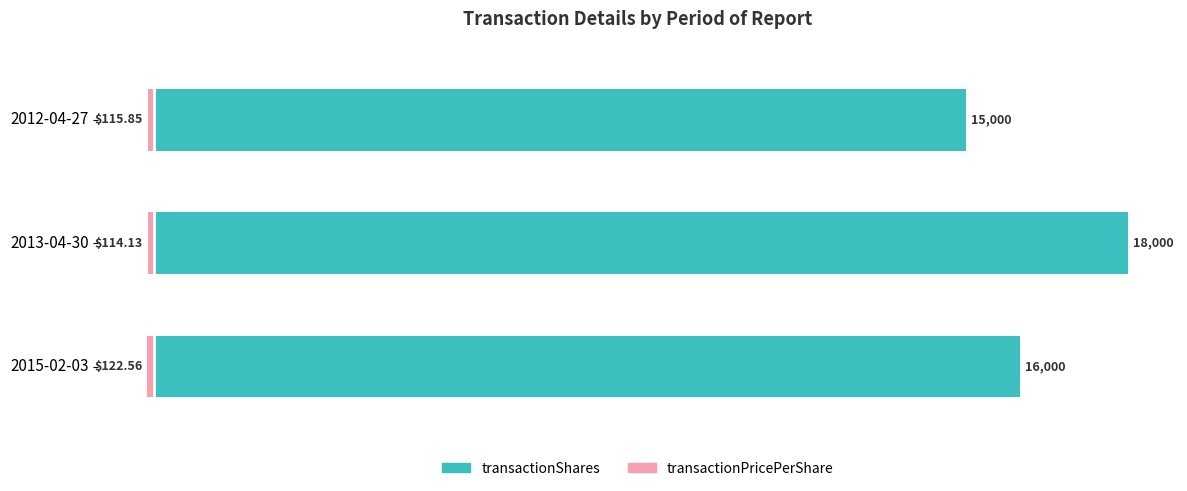

The value of transactionPricePerShare at 2013-04-30 is -0.8. True or false?

False